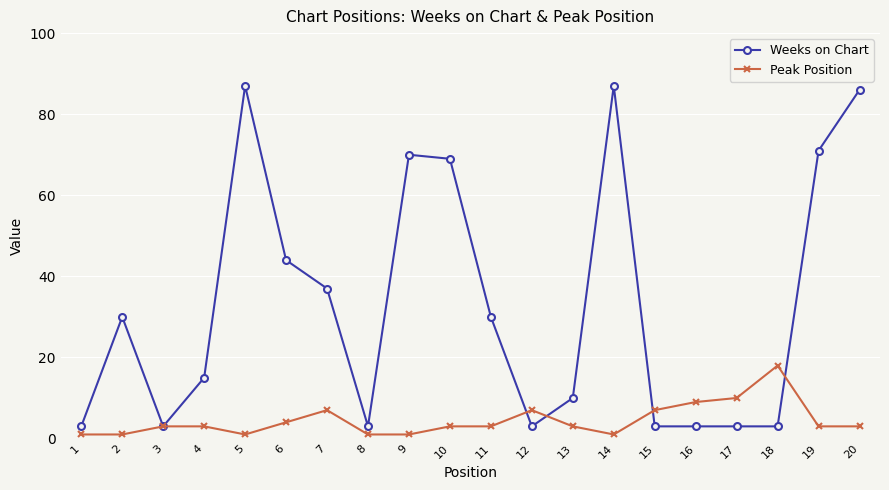

Which series ends up on top after the final intersection of Peak Position and Weeks on Chart?

Weeks on Chart